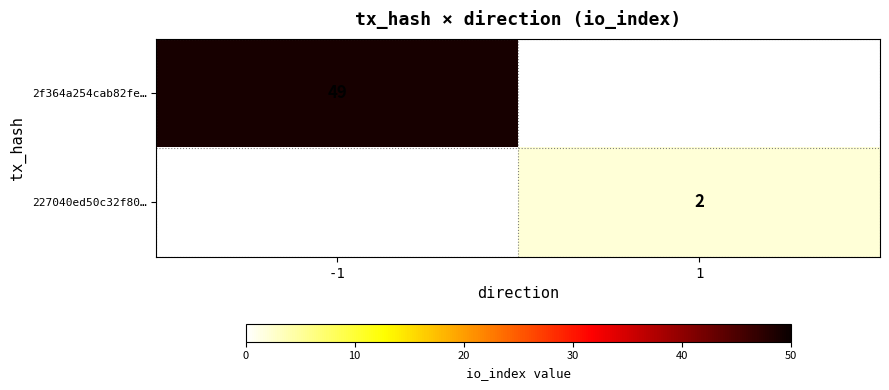

Which category has the highest value across all series?

-1